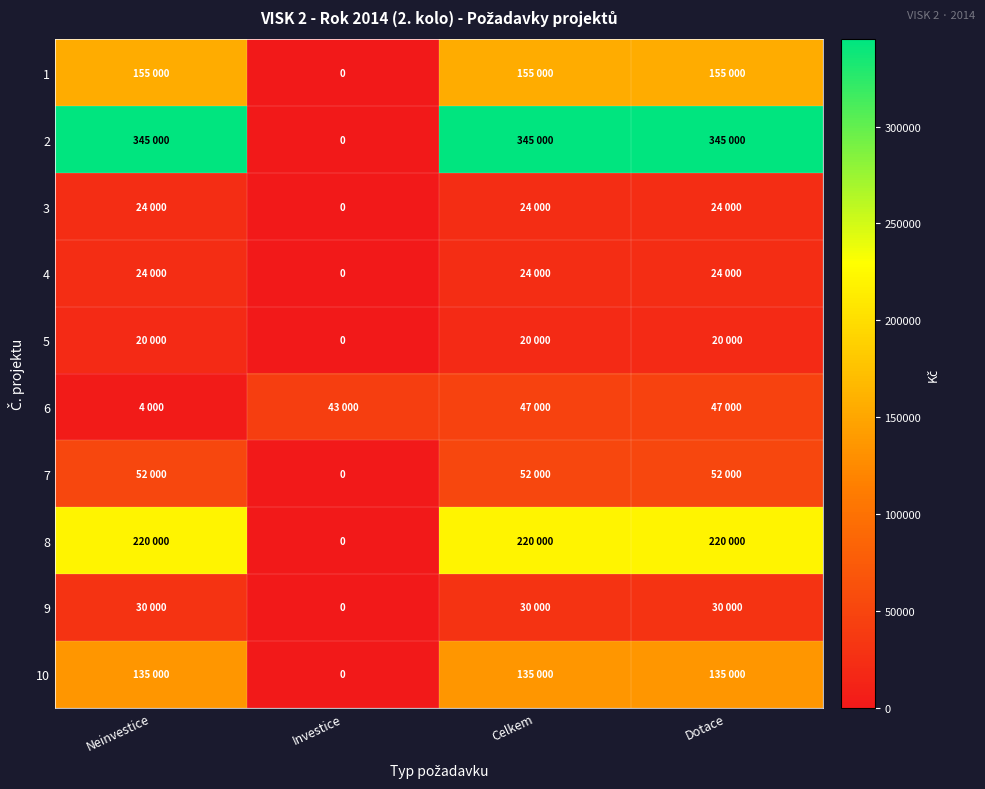

What is the average value of the 4 series?

18000